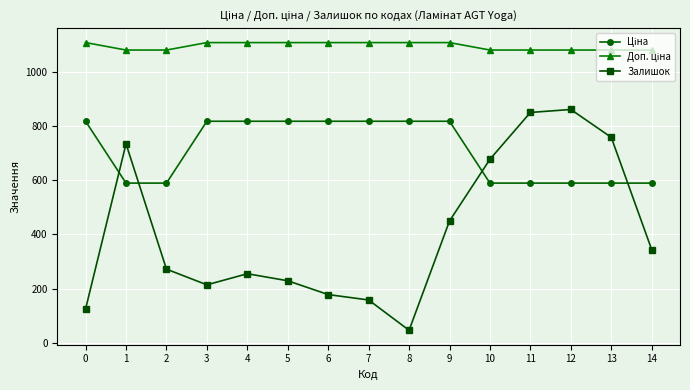

The Залишок series shows 167.5 at 14. True or false?

False